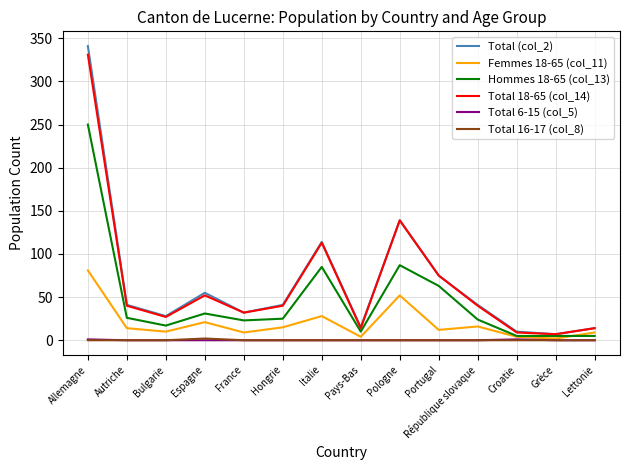

Where is the first local maximum for Total (col_2)?

Espagne